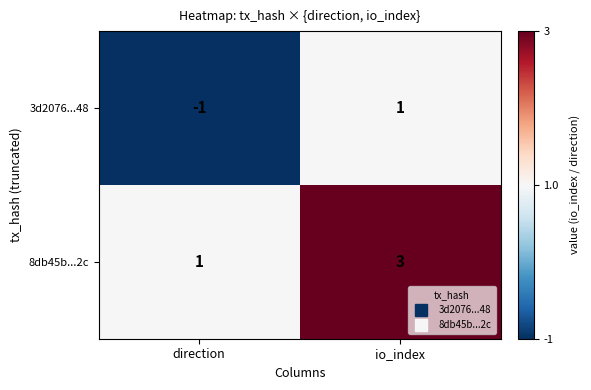

What is the difference between the highest and lowest values at direction?

2